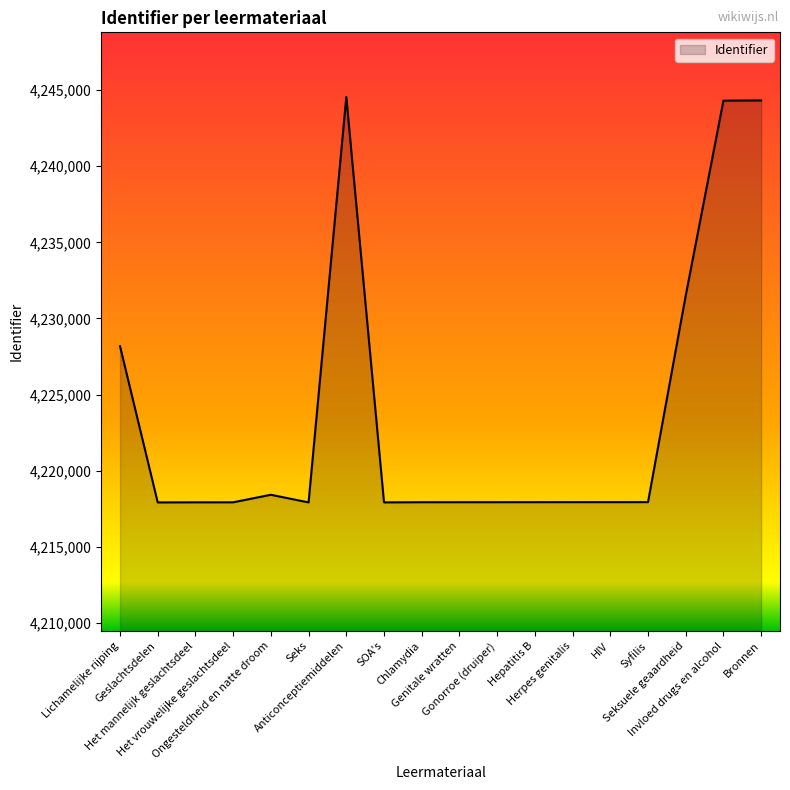

True or false: the data shows 4217931 at SOA's.

True